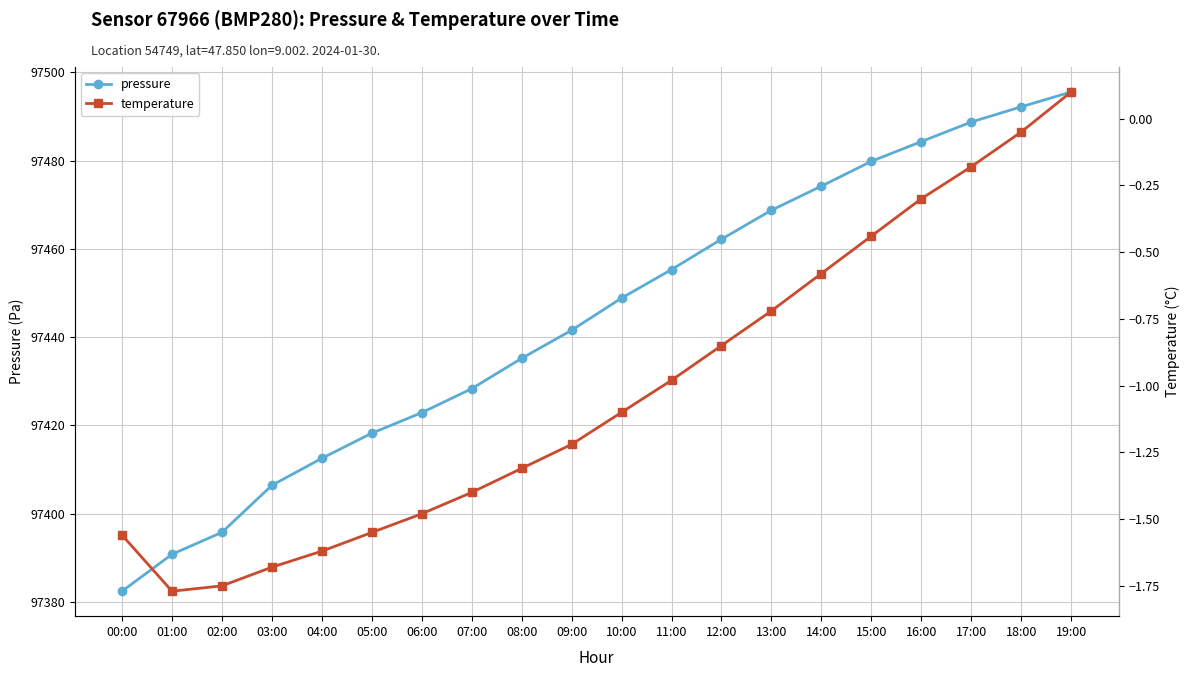

At how many categories does at least one series exceed 69497?

20